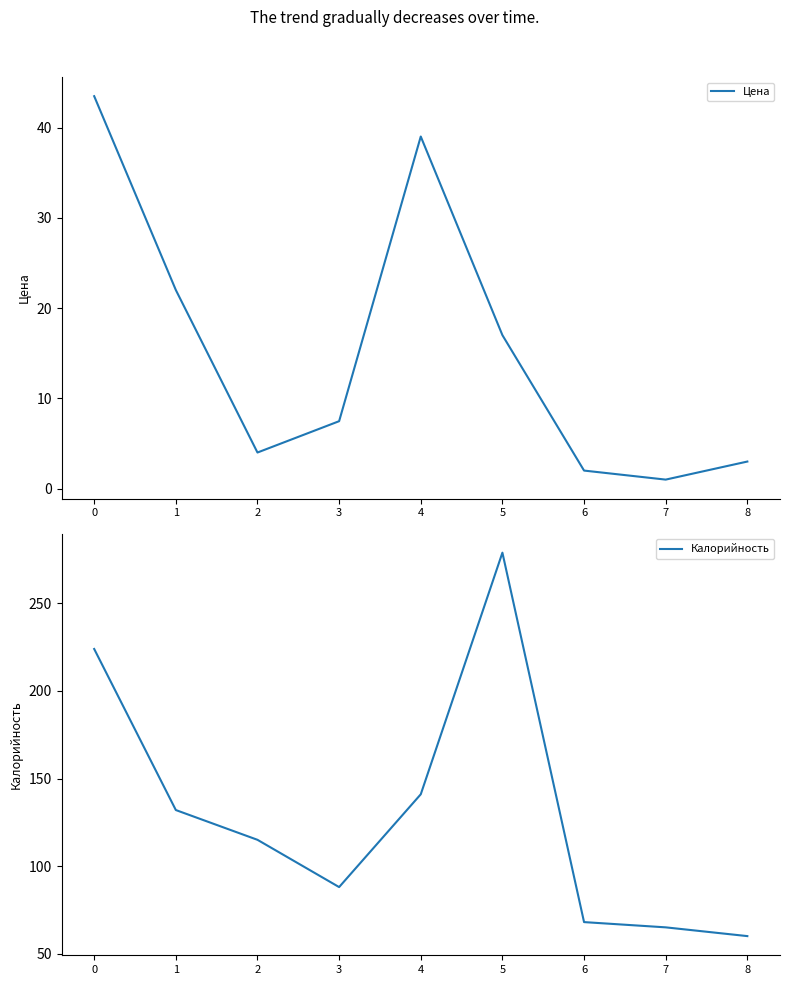

What is the total value across all series at 6?

70.0